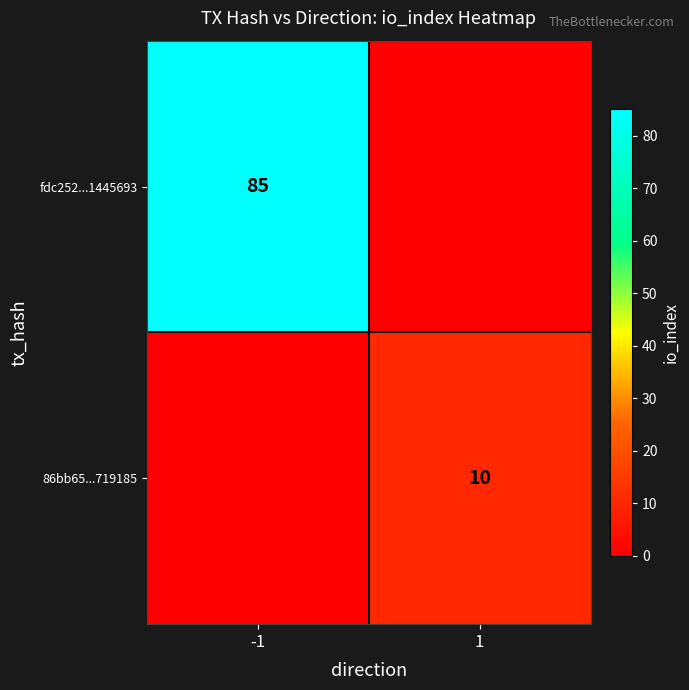

True or false: 86bb65...719185 has a value of 13 at 1.

False